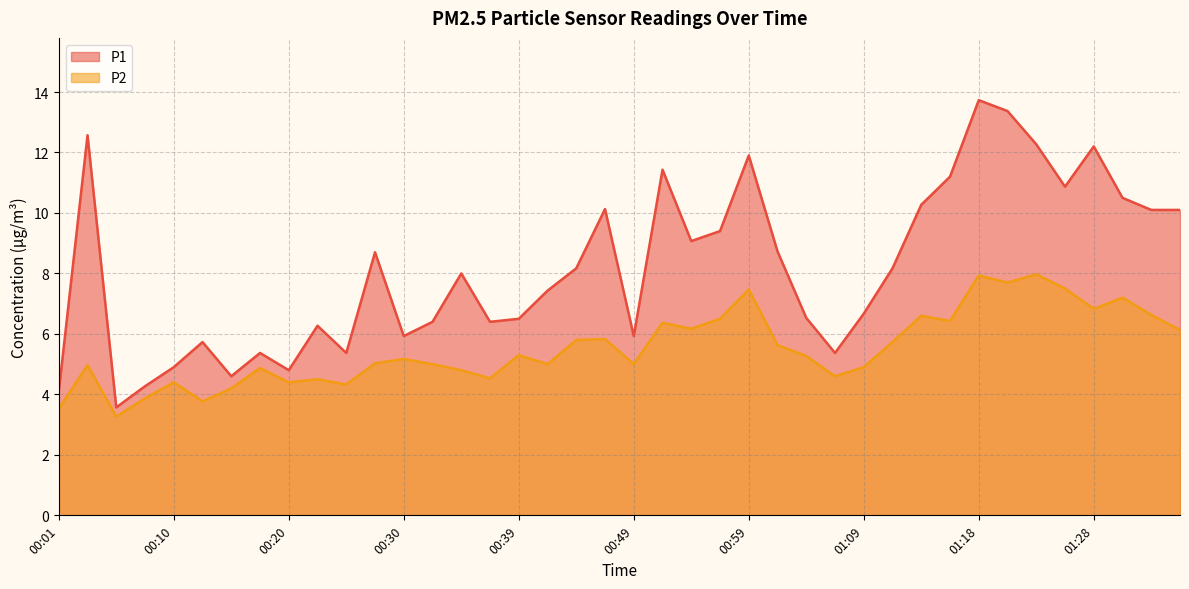

What is the total value across all series at 00:03?

17.5